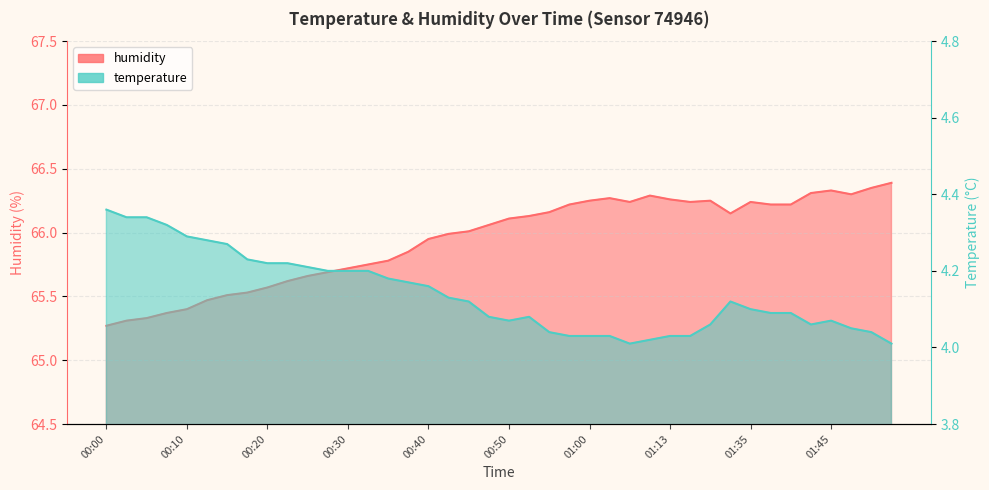

Is the value of humidity at 01:18 greater than the value of temperature at 00:18?

Yes